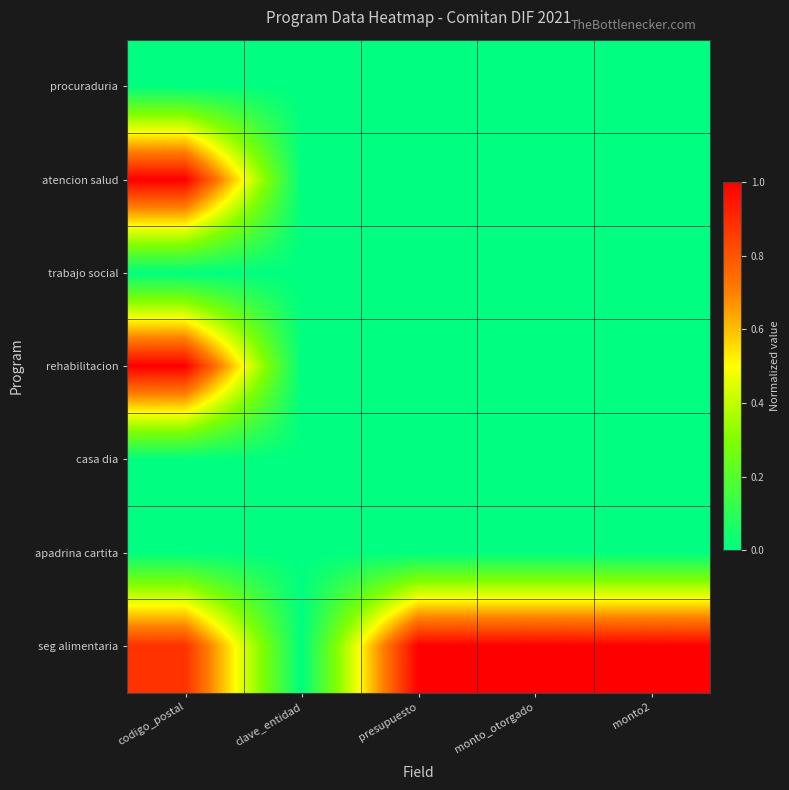

Reading left to right, extract all data points from this chart.

procuraduria: codigo_postal=0.0	clave_entidad=0.0	presupuesto=0.0	monto_otorgado=0.0	monto2=0.0
atencion salud: codigo_postal=1.0	clave_entidad=0.0	presupuesto=0.0	monto_otorgado=0.0	monto2=0.0
trabajo social: codigo_postal=0.0	clave_entidad=0.0	presupuesto=0.0	monto_otorgado=0.0	monto2=0.0
rehabilitacion: codigo_postal=1.0	clave_entidad=0.0	presupuesto=0.0	monto_otorgado=0.0	monto2=0.0
casa dia: codigo_postal=0.0	clave_entidad=0.0	presupuesto=0.0	monto_otorgado=0.0	monto2=0.0
apadrina cartita: codigo_postal=0.0	clave_entidad=0.0	presupuesto=0.0	monto_otorgado=0.0	monto2=0.0
seg alimentaria: codigo_postal=0.9	clave_entidad=0.0	presupuesto=1.0	monto_otorgado=1.0	monto2=1.0